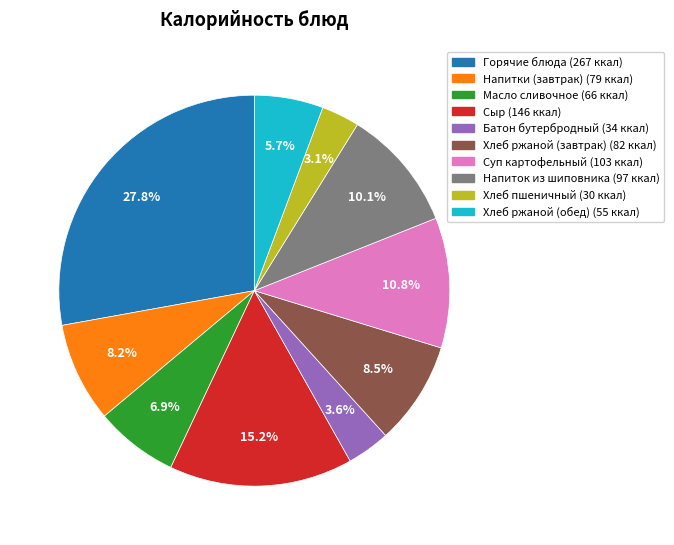

What percentage is the Напитки (завтрак) slice, to the nearest percent?

8%